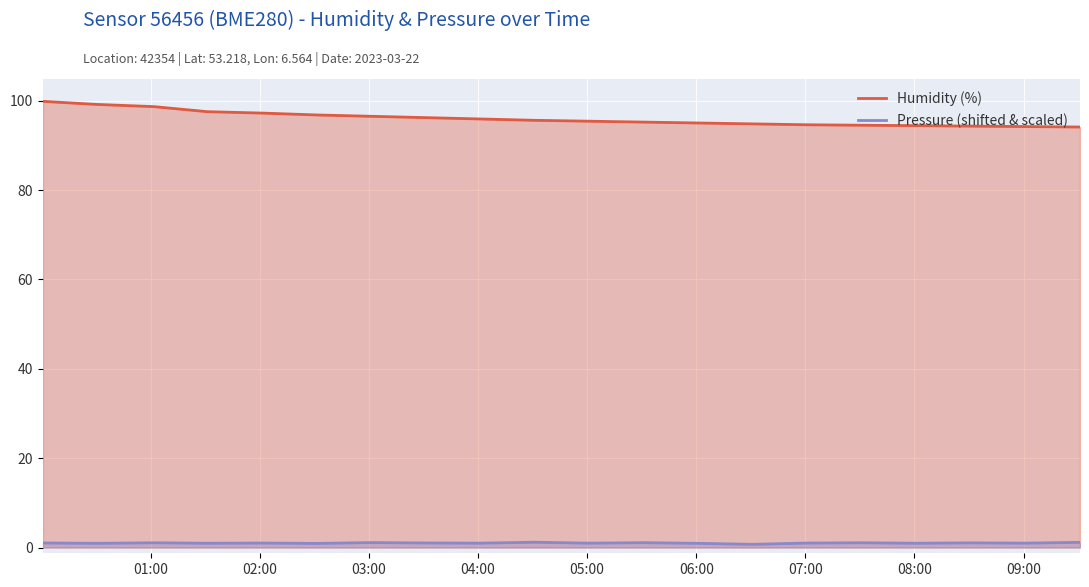

Which series has the widest spread of values?

Humidity (%)